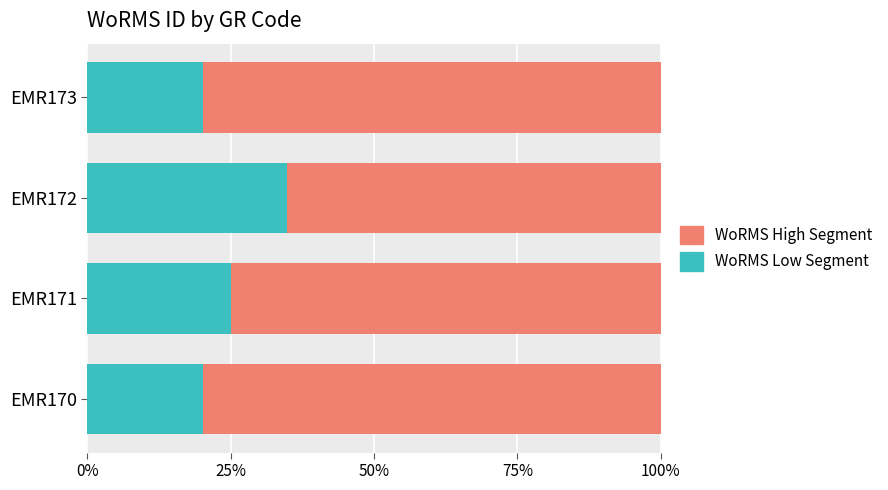

What is the minimum value for WoRMS Low Segment?

20.1